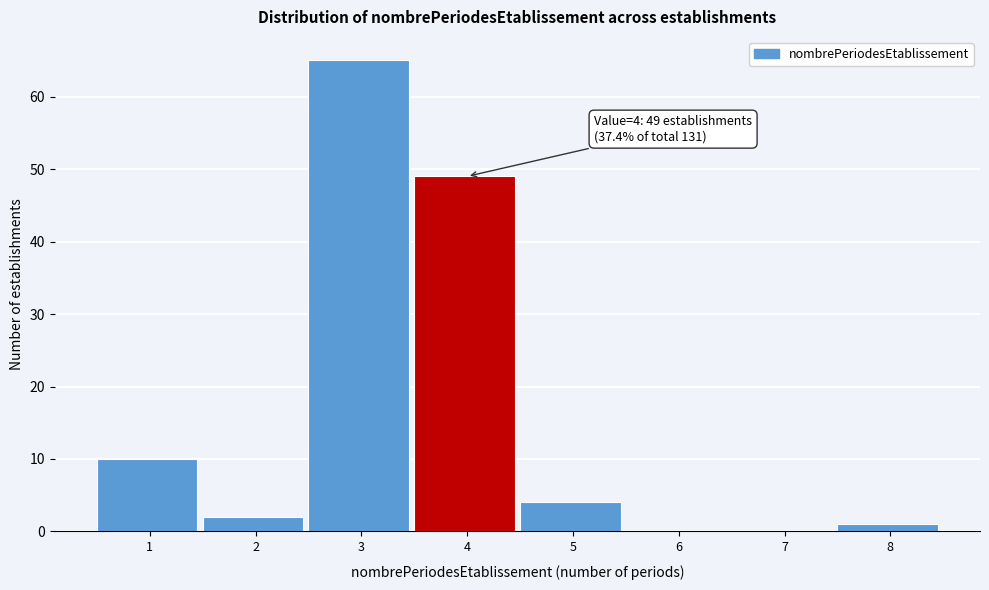

Reading left to right, list all the values displayed in this chart.

1=10	2=2	3=65	4=49	5=4	6=0	7=0	8=1